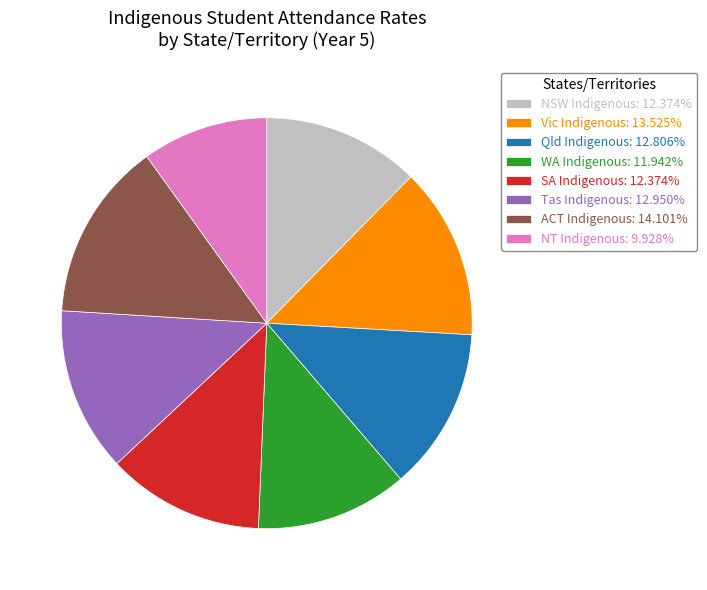

Combined, do Qld Indigenous: 12.806% and NT Indigenous: 9.928% account for over 50%?

No